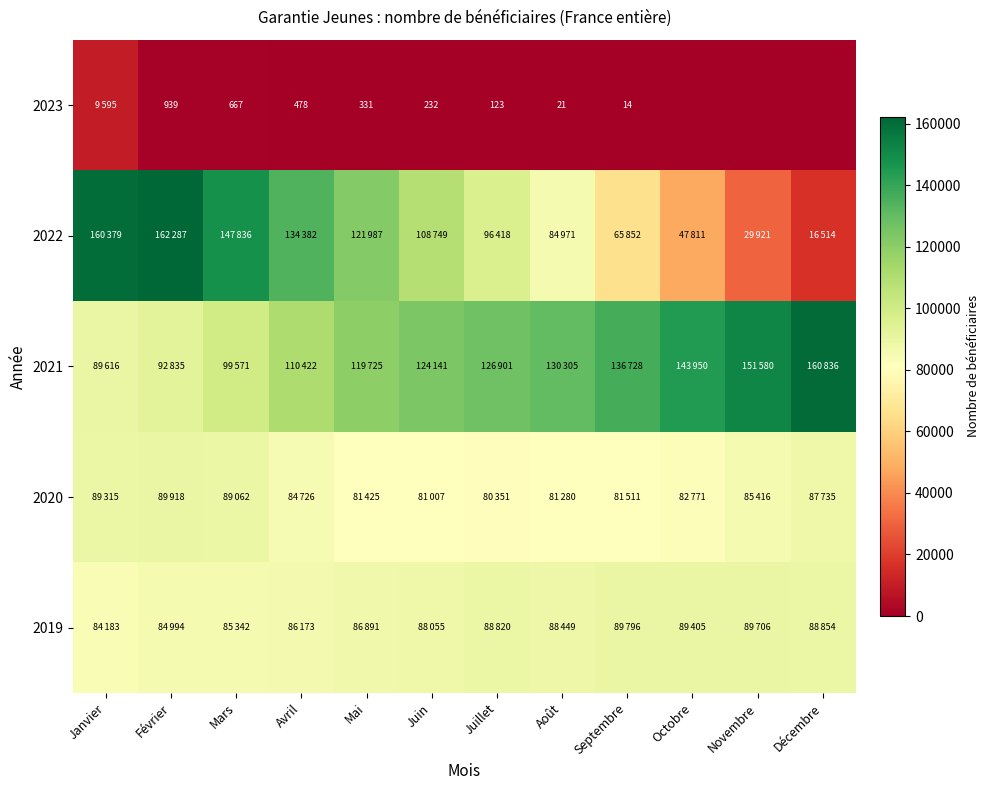

How many data points in 2020 are above 84726?

5